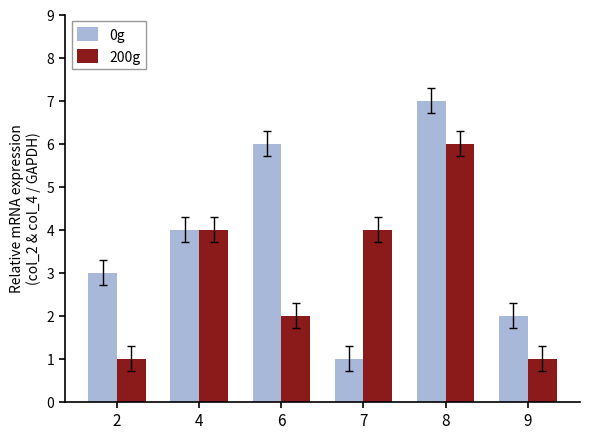

What is the average value of the 0g series?

4